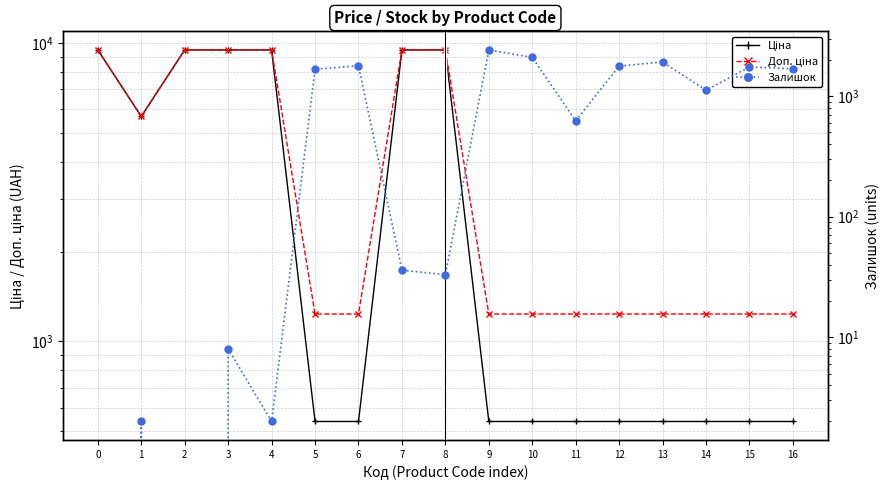

What is the sum of all Ціна values?

67944.2